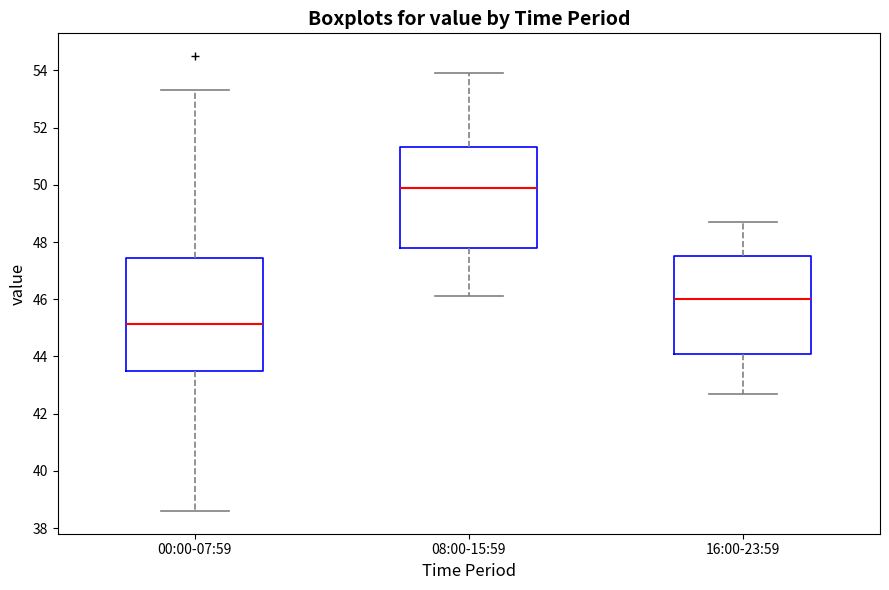

Which box has the lowest median line?

00:00-07:59